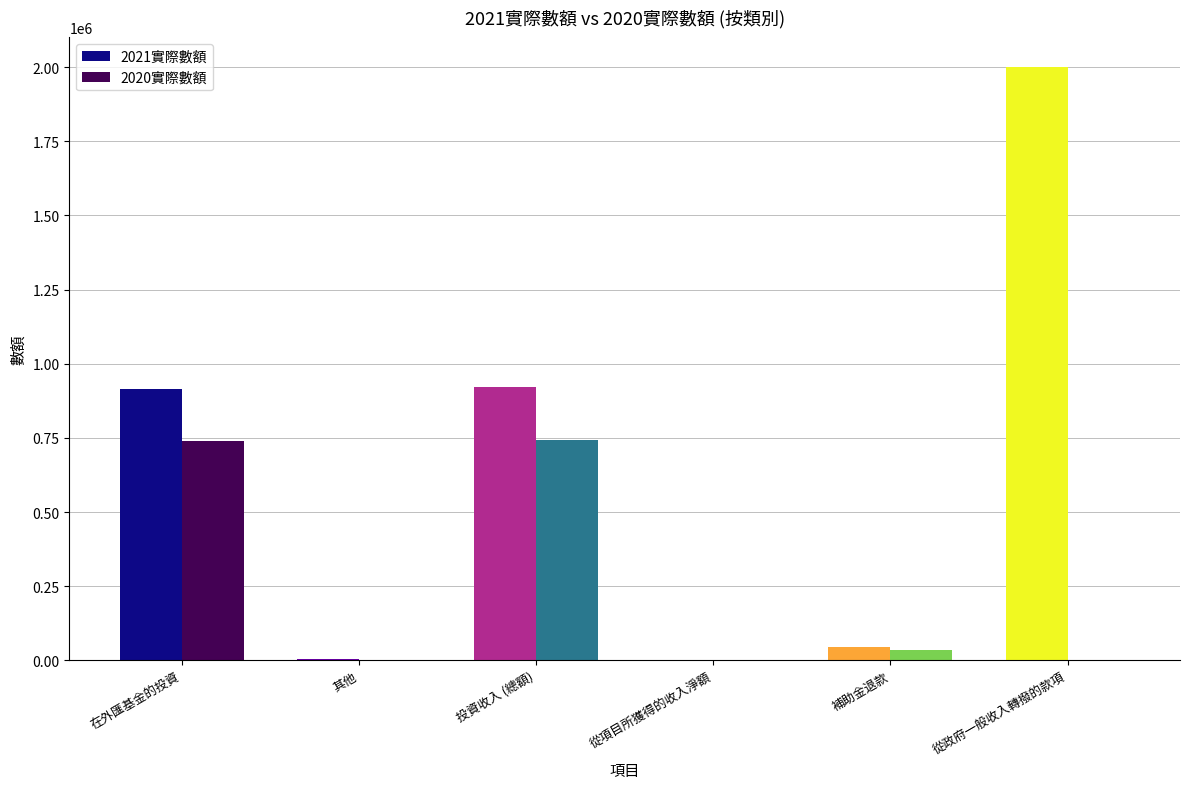

Count the number of categories in the chart.

6